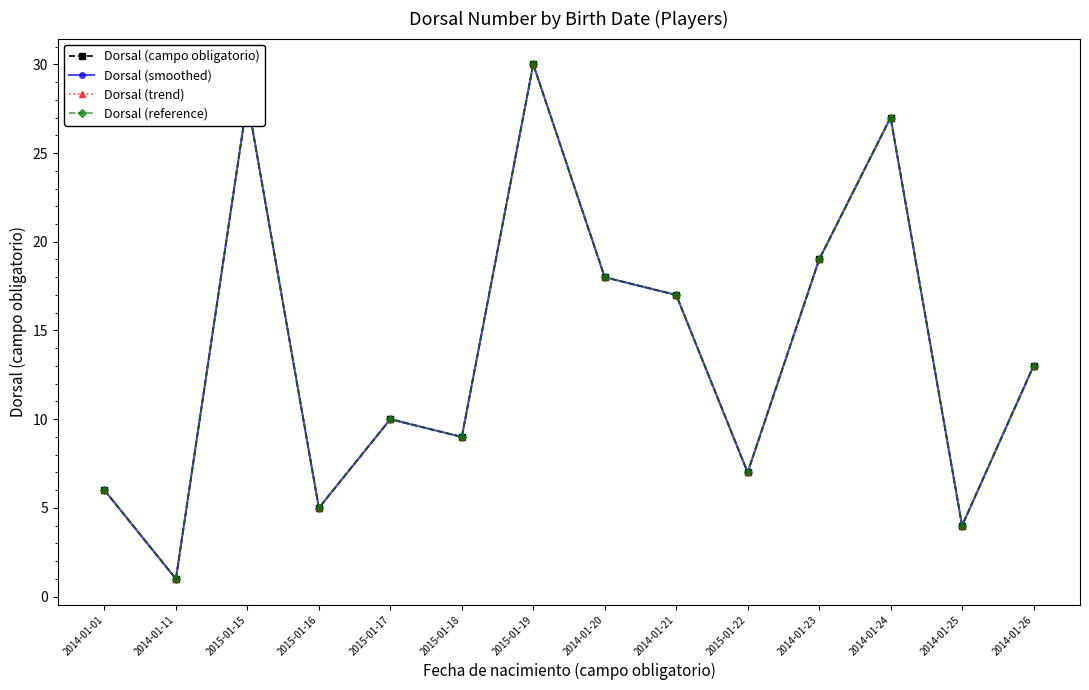

Rank the categories by Dorsal (reference) value from lowest to highest.

2014-01-11, 2014-01-25, 2015-01-16, 2014-01-01, 2015-01-22, 2015-01-18, 2015-01-17, 2014-01-26, 2014-01-21, 2014-01-20, 2014-01-23, 2014-01-24, 2015-01-15, 2015-01-19